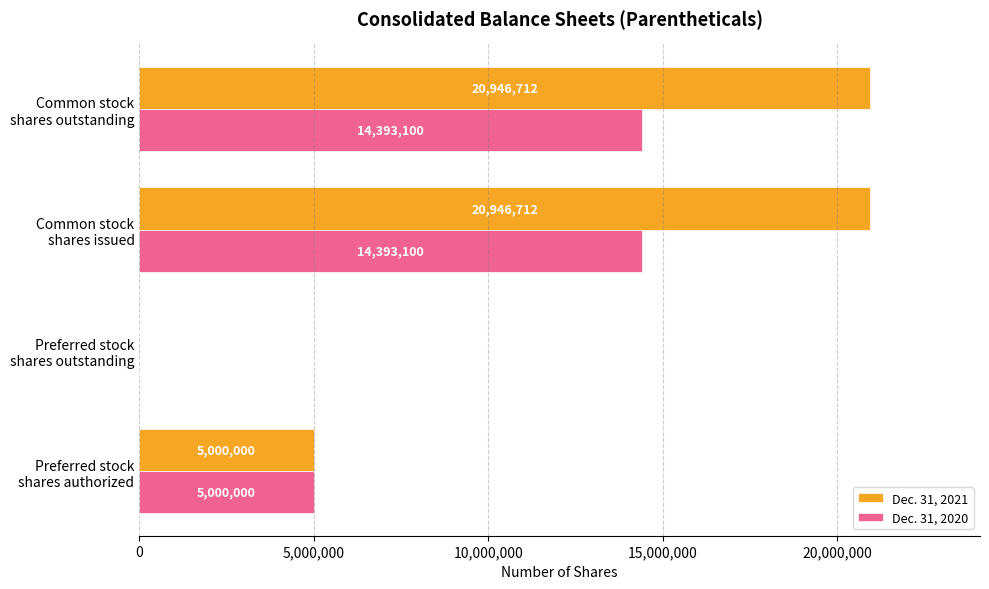

How many values in Dec. 31, 2020 are above zero?

3